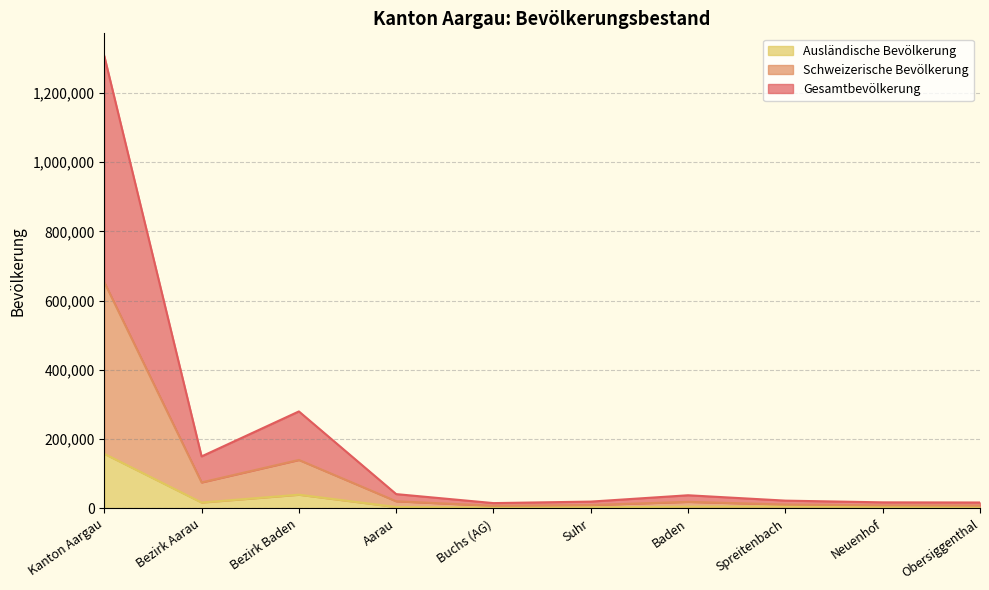

In Gesamtbevölkerung, how many points are lower than both neighbors (excluding endpoints)?

2